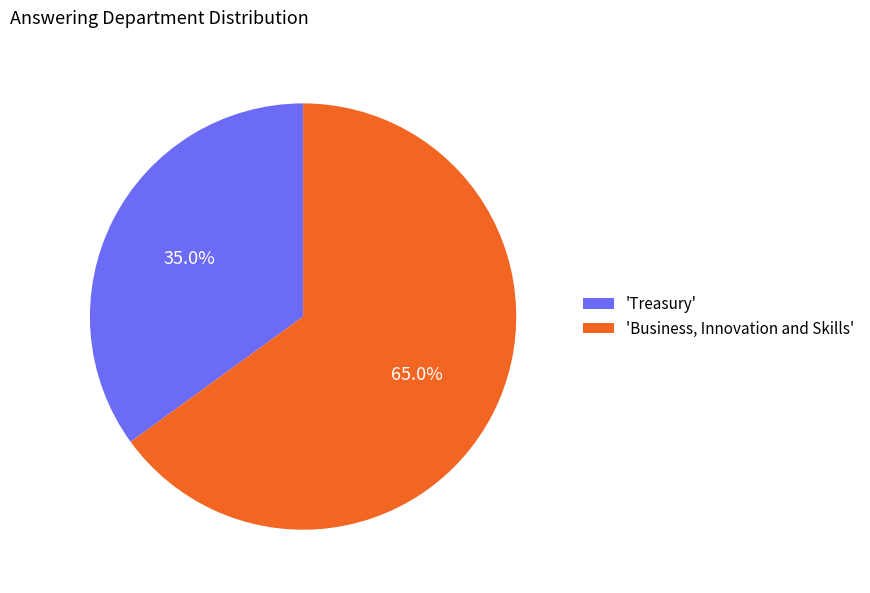

What is the smallest slice in the pie chart?

'Treasury'